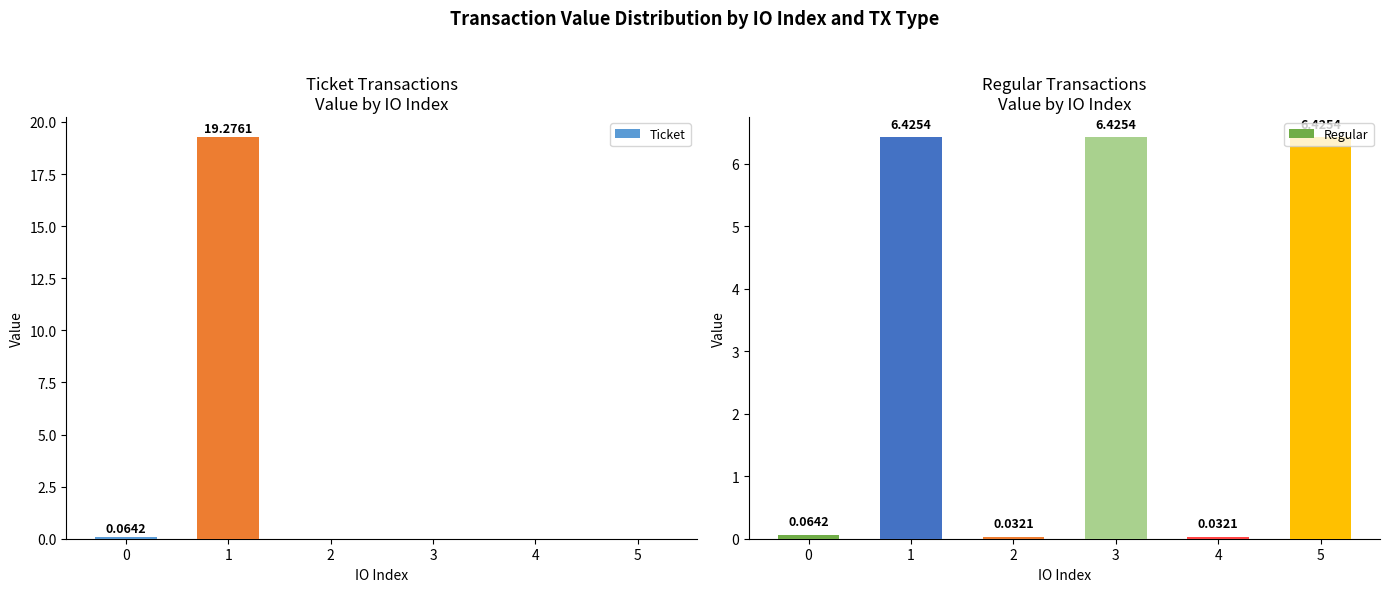

What are all the series names shown in the legend?

Ticket, Regular